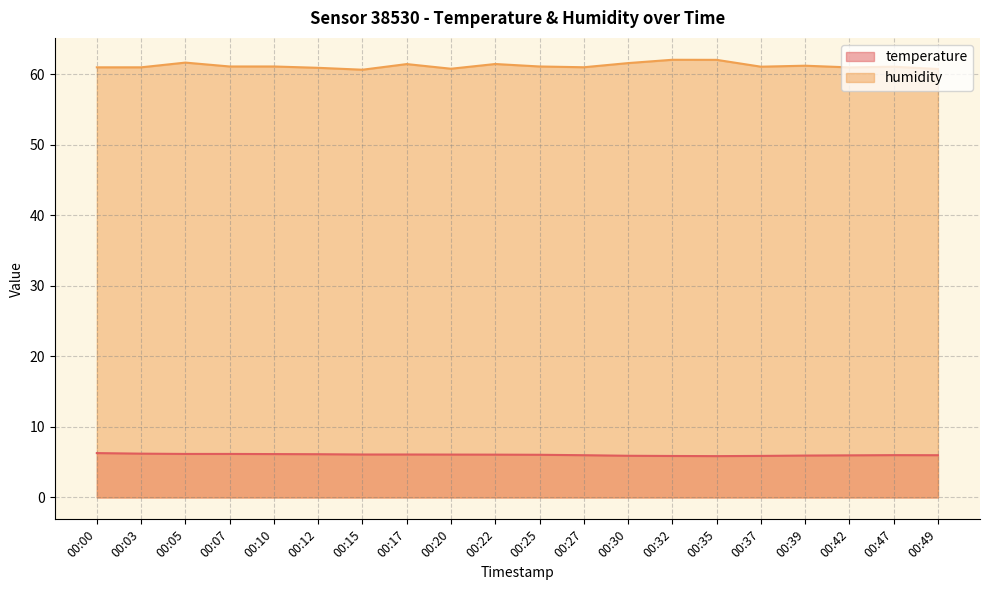

True or false: humidity and temperature cross at least once.

False